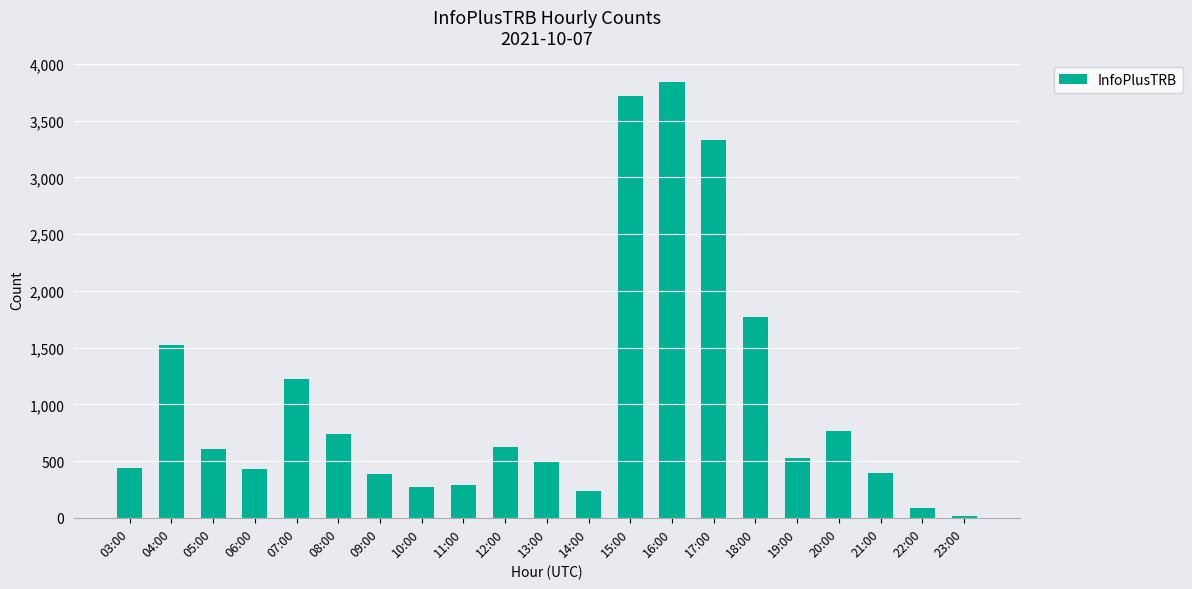

What is the label of the 21st bar from the left?

23:00